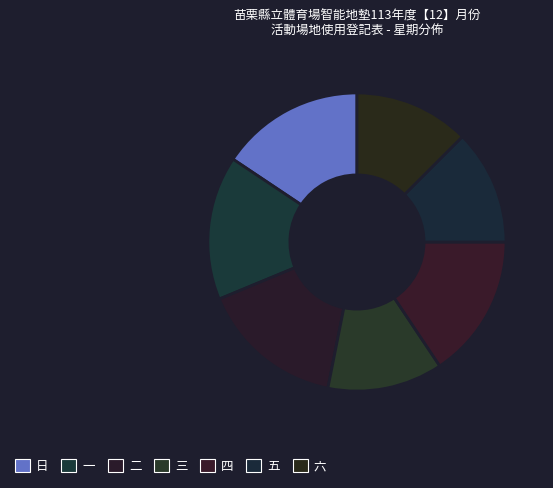

Count the number of slices in the pie.

7